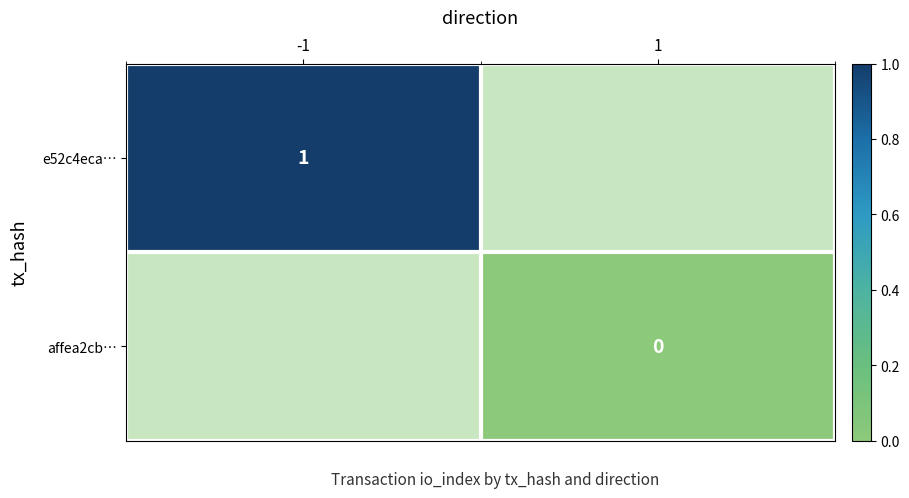

Count the number of categories in the chart.

2